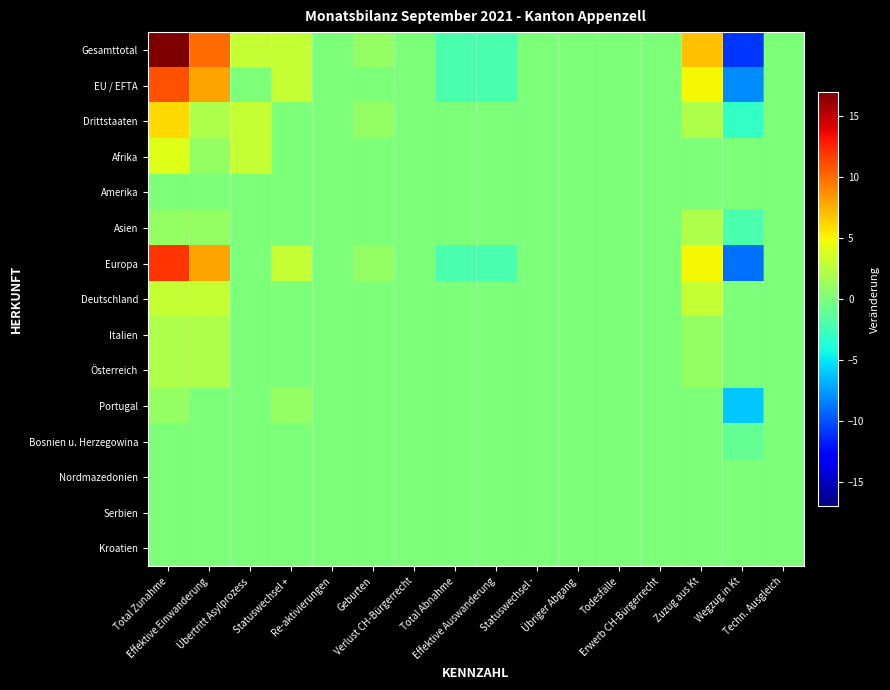

Which series has the largest range (max minus min)?

Gesamttotal